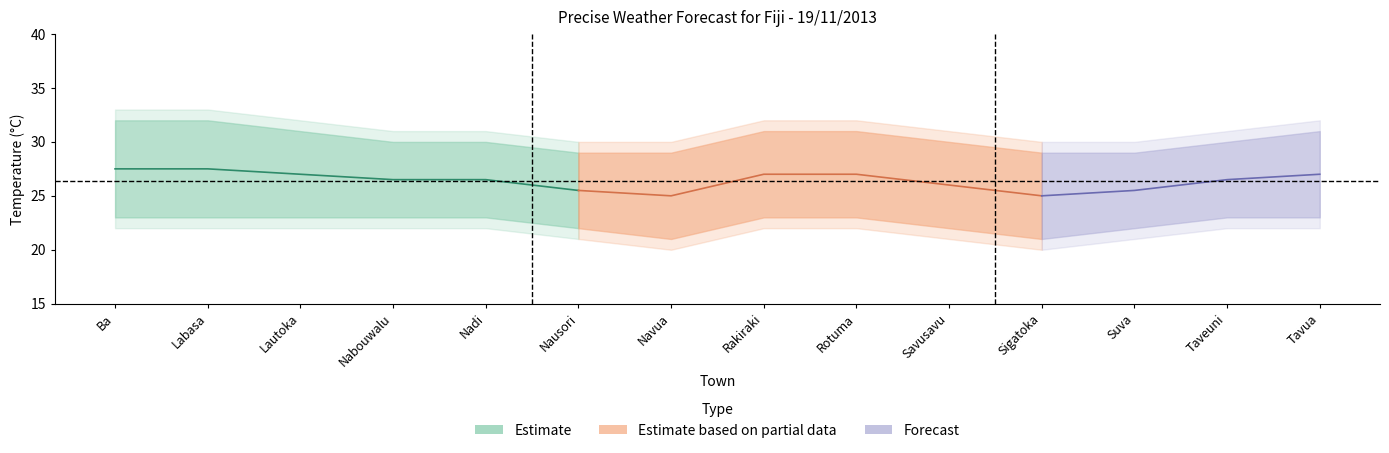

How many values are between 26 and 27?

3